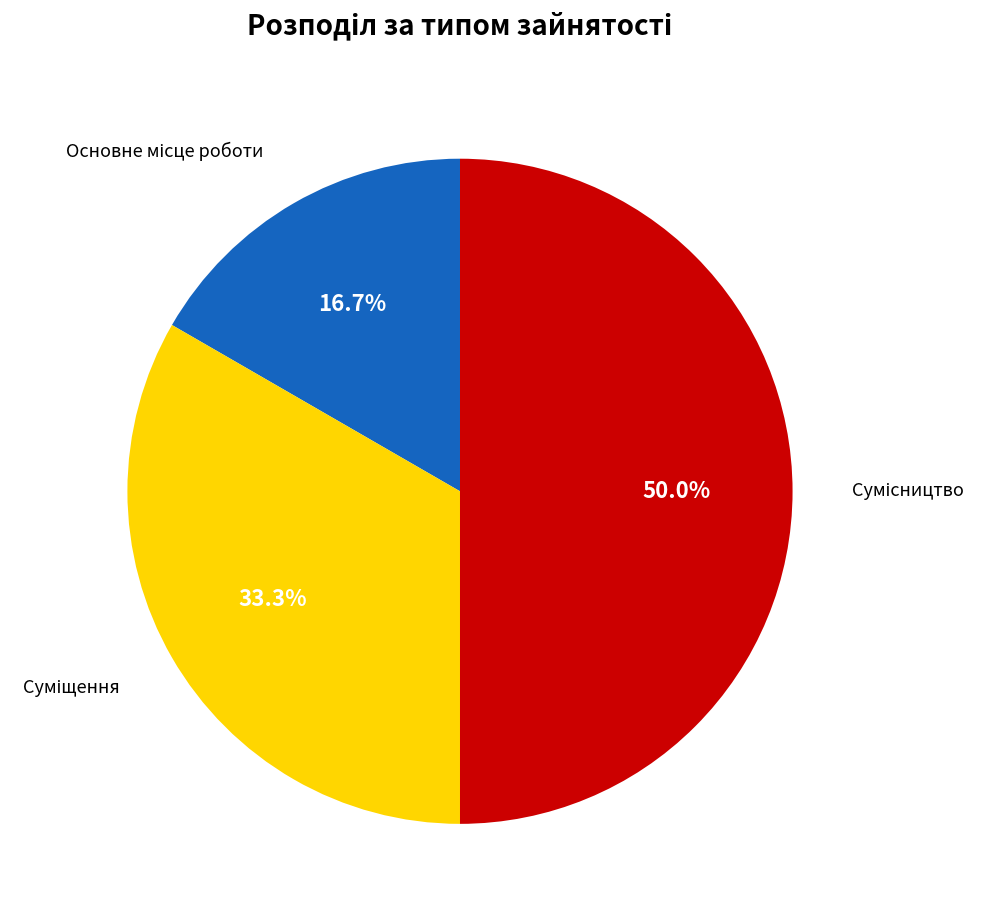

What portion of the pie excludes Сумісництво?

50.0%